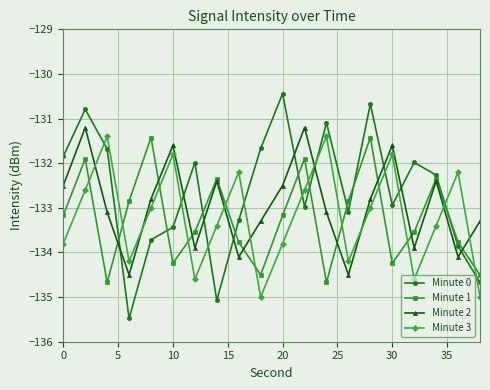

What is the minimum value shown in the chart?

-135.5